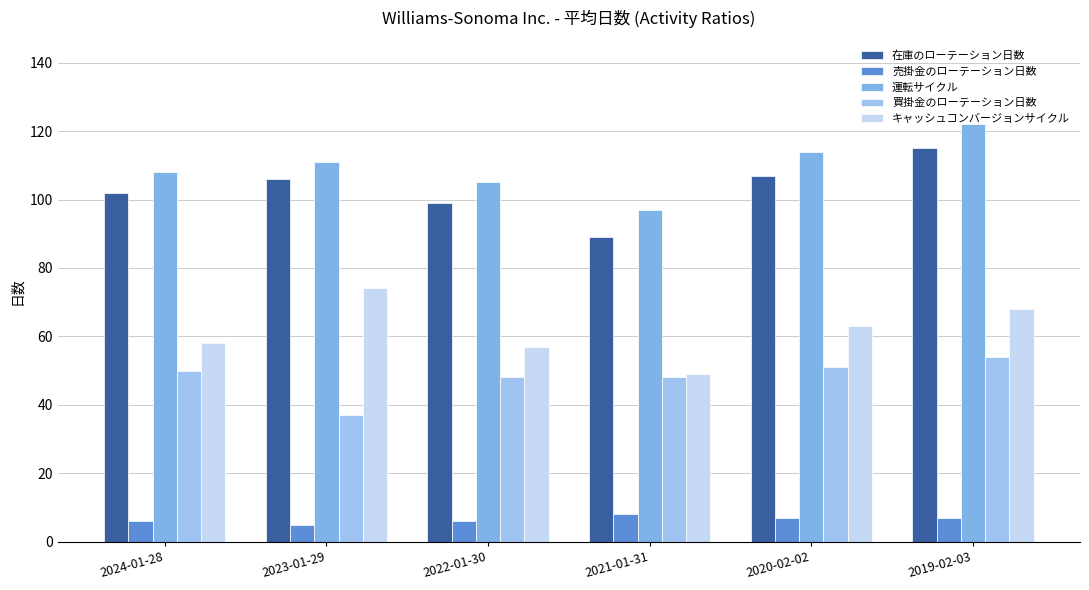

What is the label of the 4th bar from the right?

2022-01-30